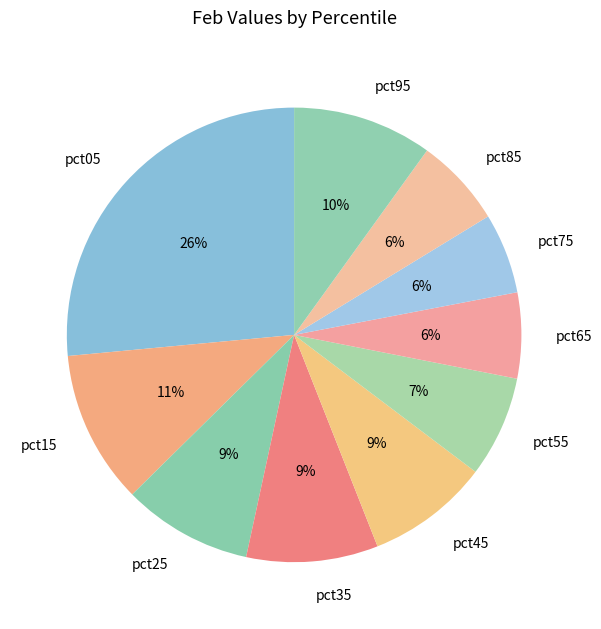

Does any single category account for the majority?

No